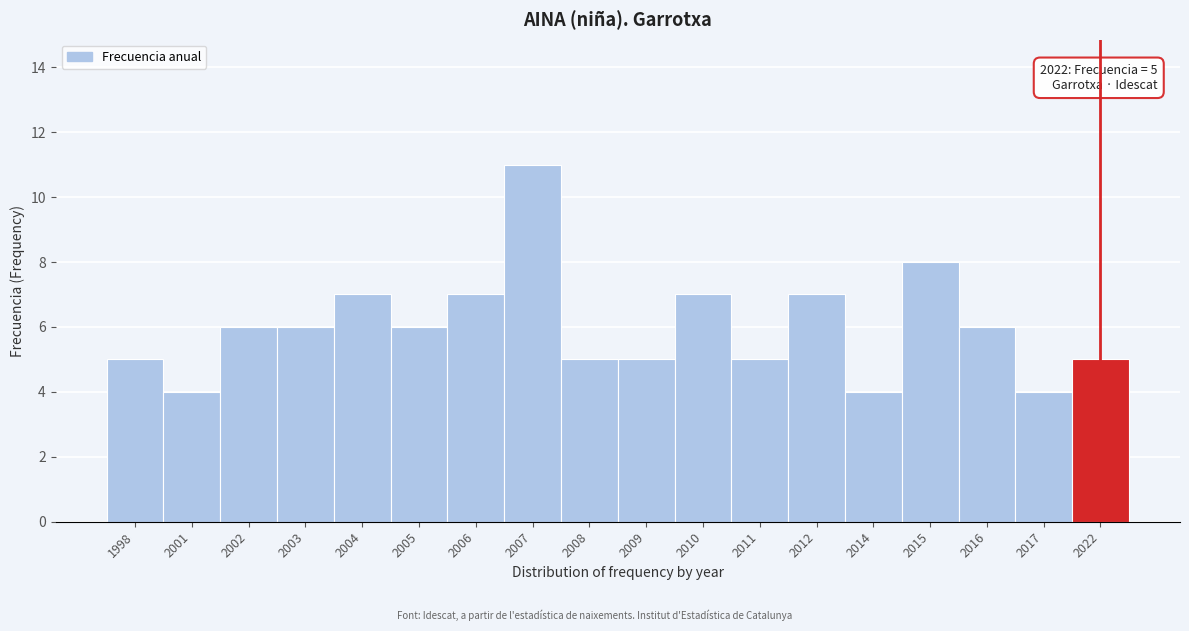

Reading left to right, transcribe all the data shown in this chart.

1998=5	2001=4	2002=6	2003=6	2004=7	2005=6	2006=7	2007=11	2008=5	2009=5	2010=7	2011=5	2012=7	2014=4	2015=8	2016=6	2017=4	2022=5